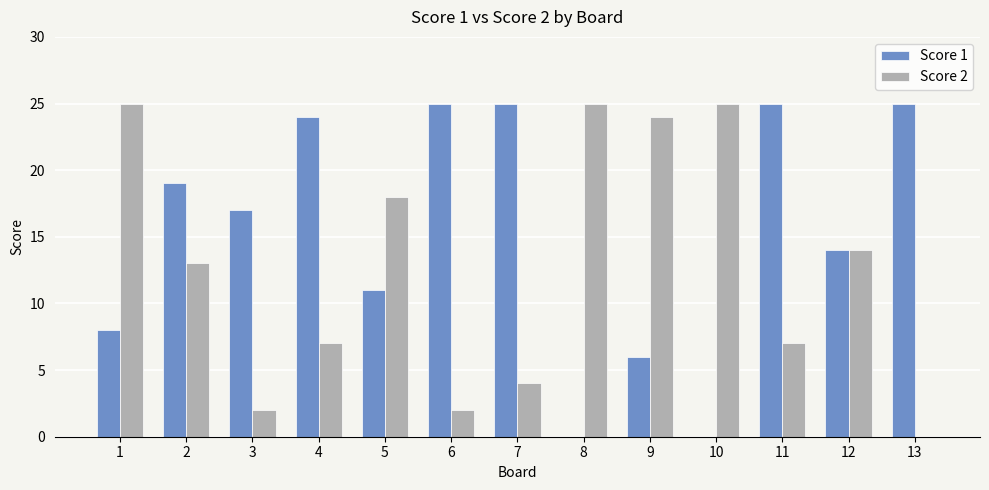

Where does the Score 1 series first go above 17?

2